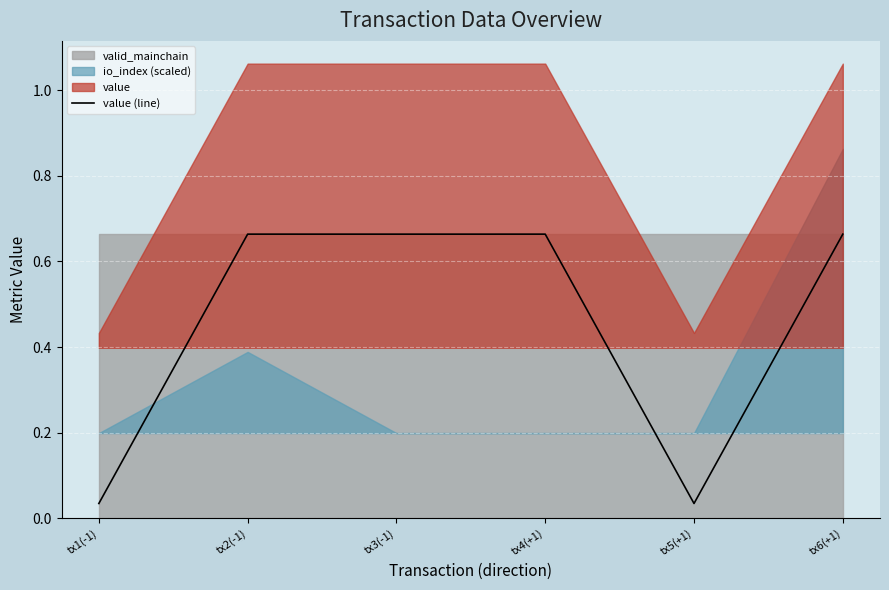

What position from the left is tx1(-1)?

1